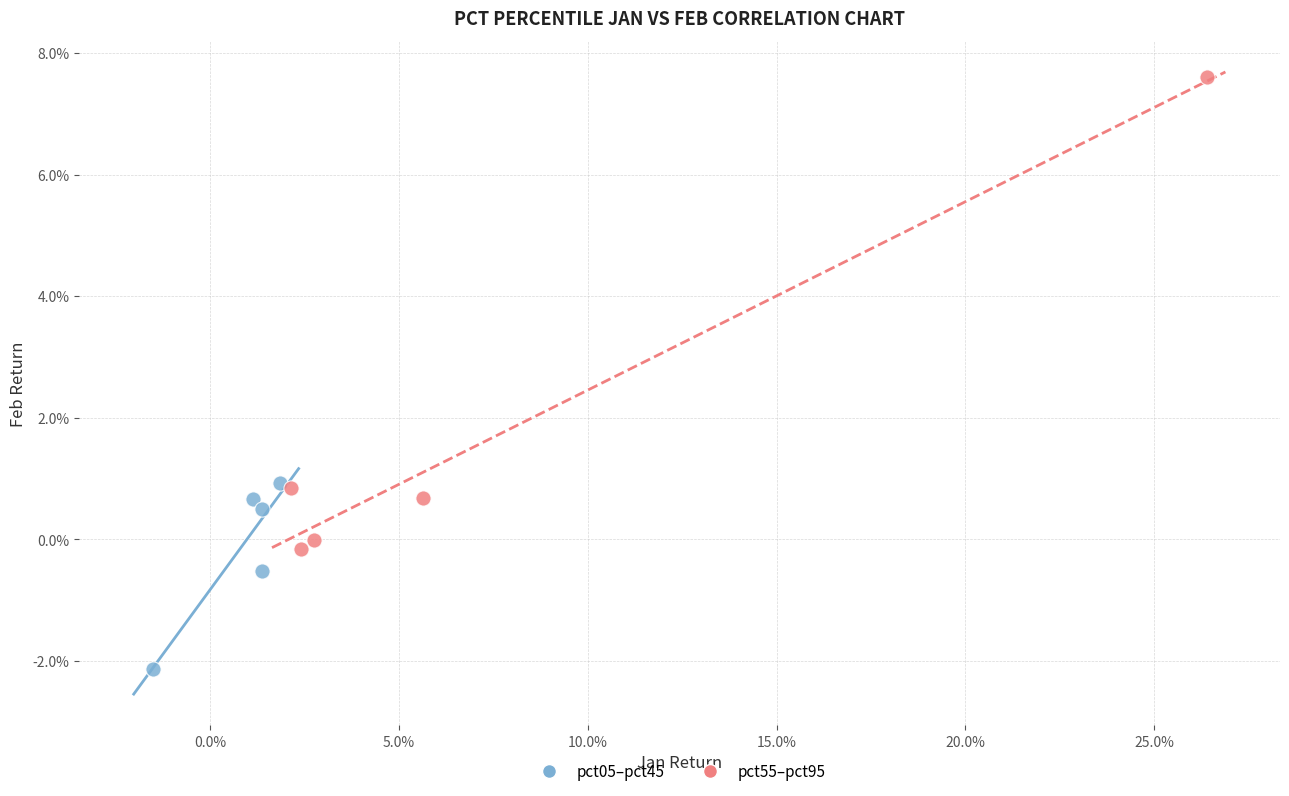

Which series reaches the maximum Y coordinate?

pct55–pct95